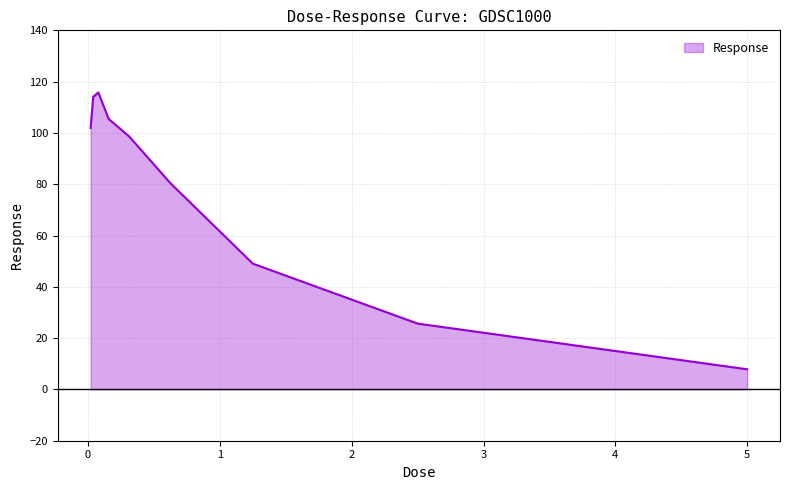

Does the chart have visible grid lines?

Yes